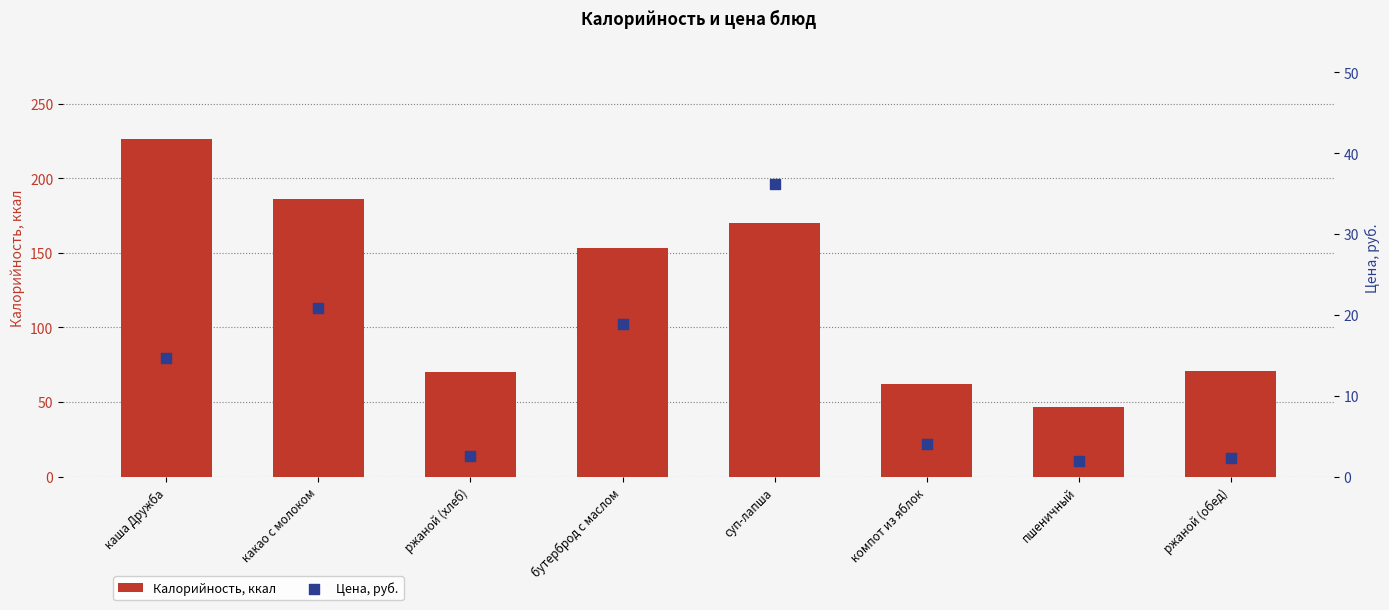

Which series contains the highest Y value?

Калорийность, ккал